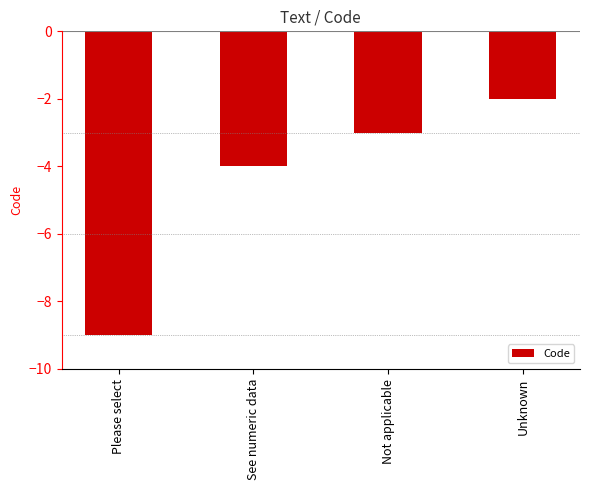

Count the number of categories in the chart.

4